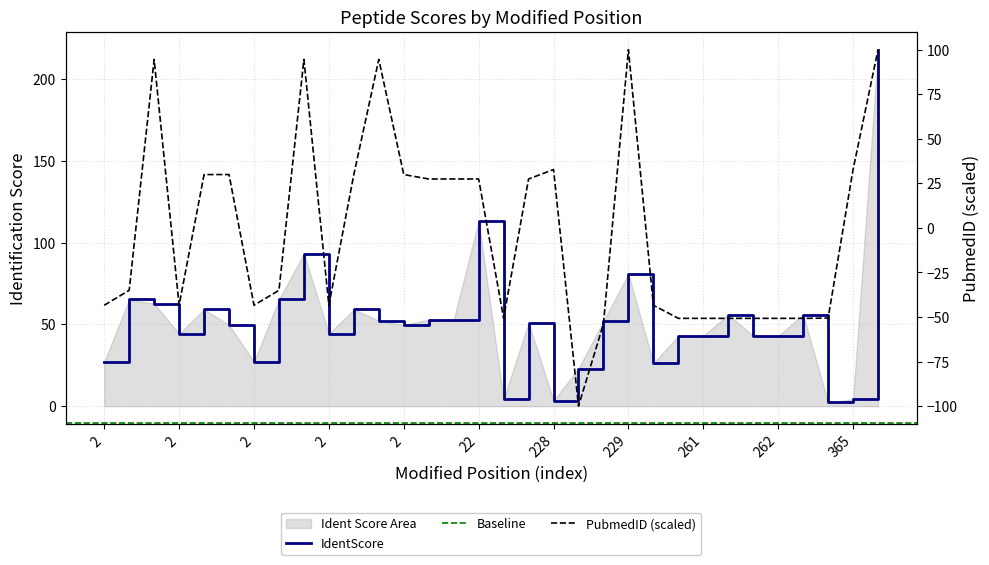

Which series has the largest total across all categories?

IdentScore